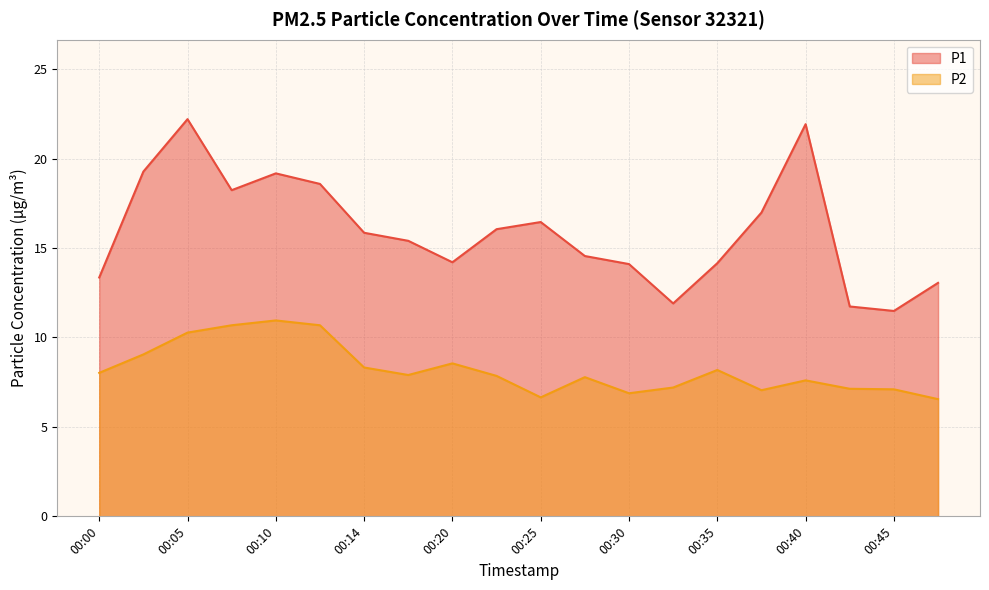

Which category has the highest value in the P1 series?

00:05